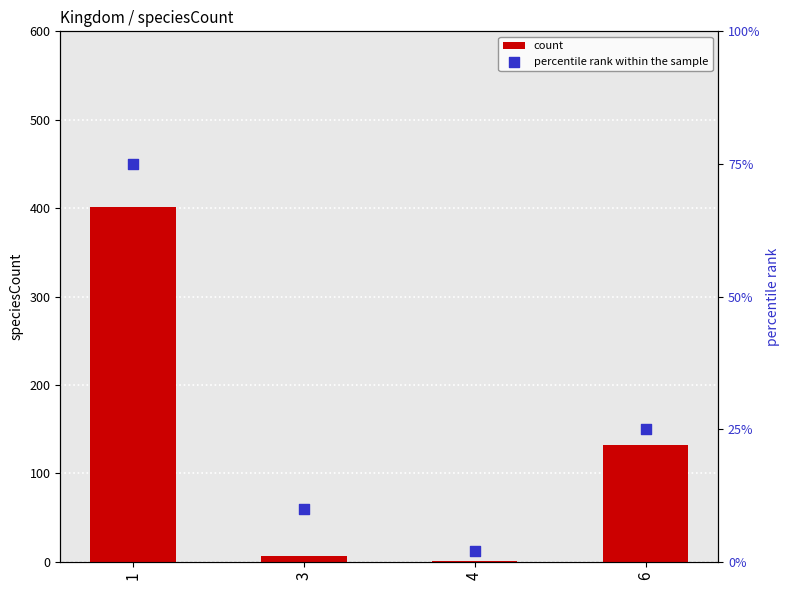

Which series contains the lowest Y value?

count